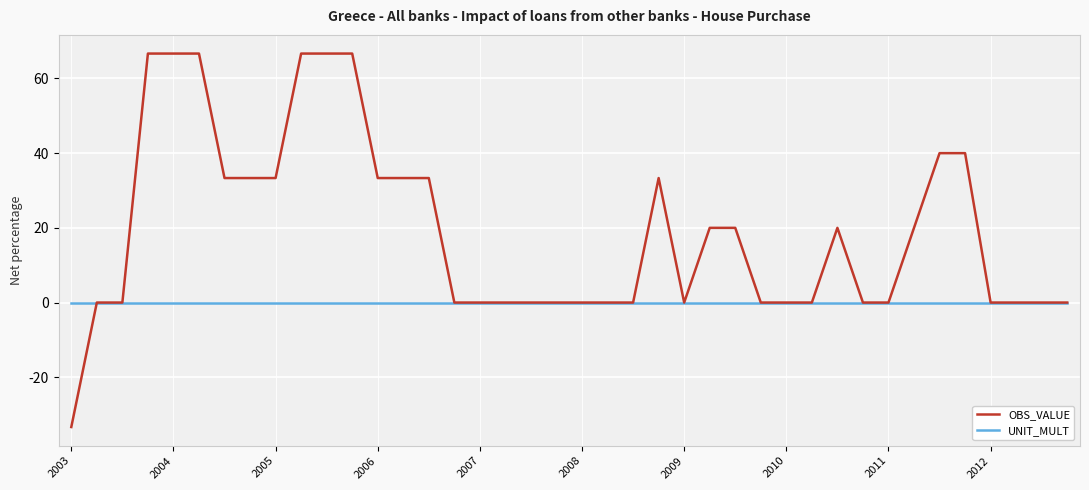

List the series in order of their overall mean, lowest first.

UNIT_MULT, OBS_VALUE